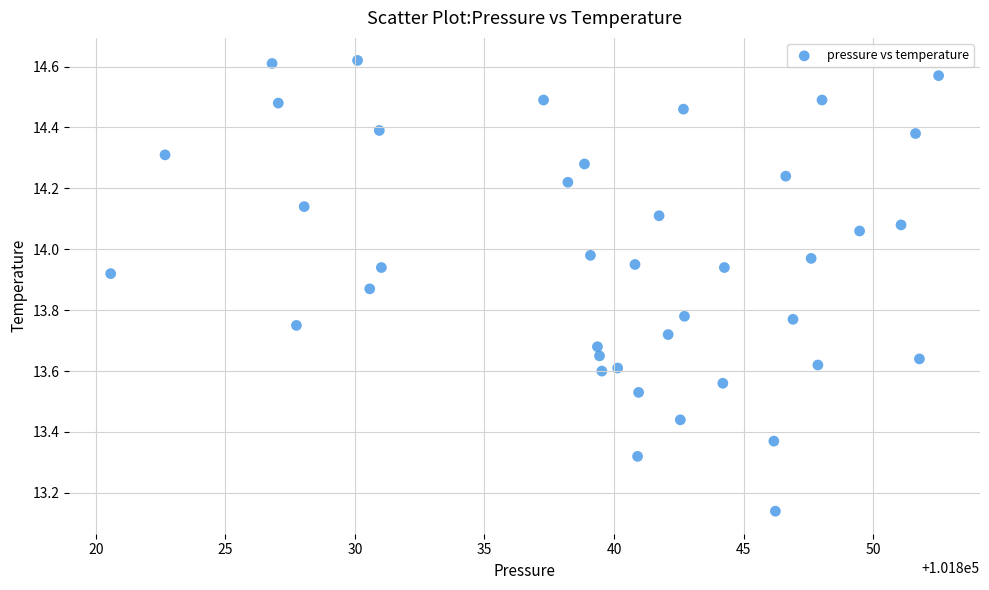

What is the range of X values (max minus min)?

32.0